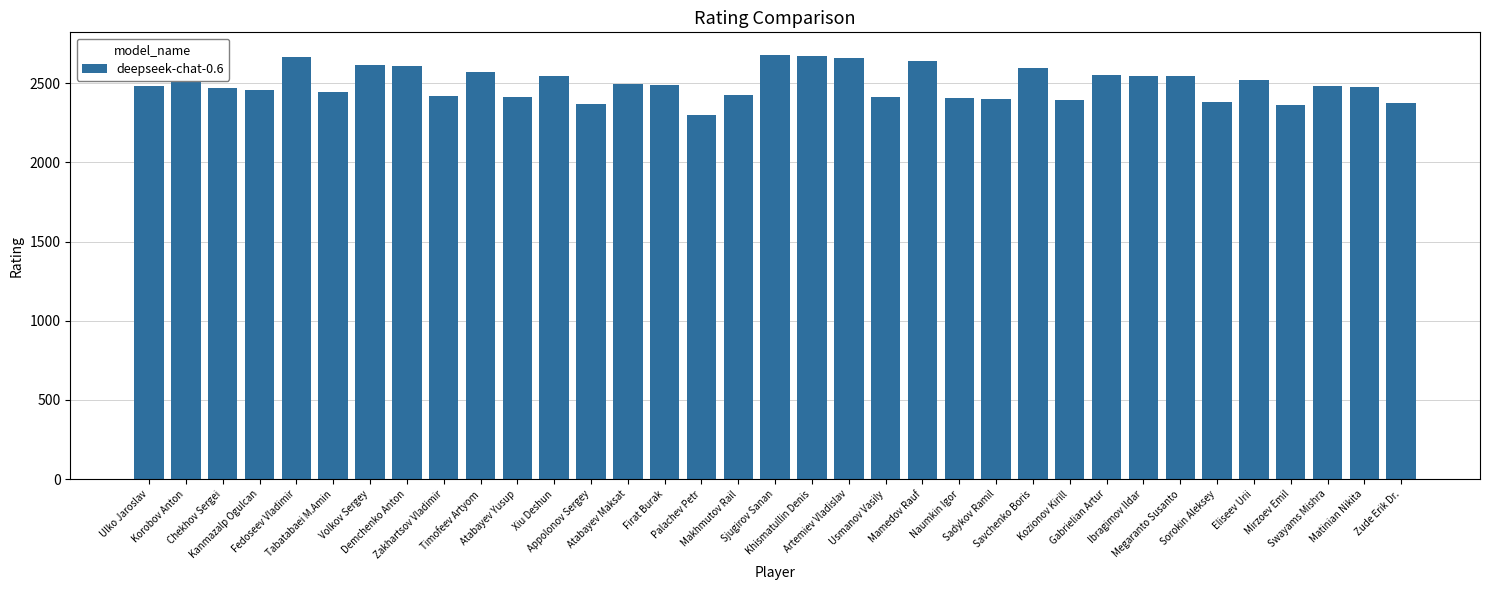

Approximately how many times larger is the value at Ibragimov Ildar compared to Tabatabaei M.Amin?

1.0